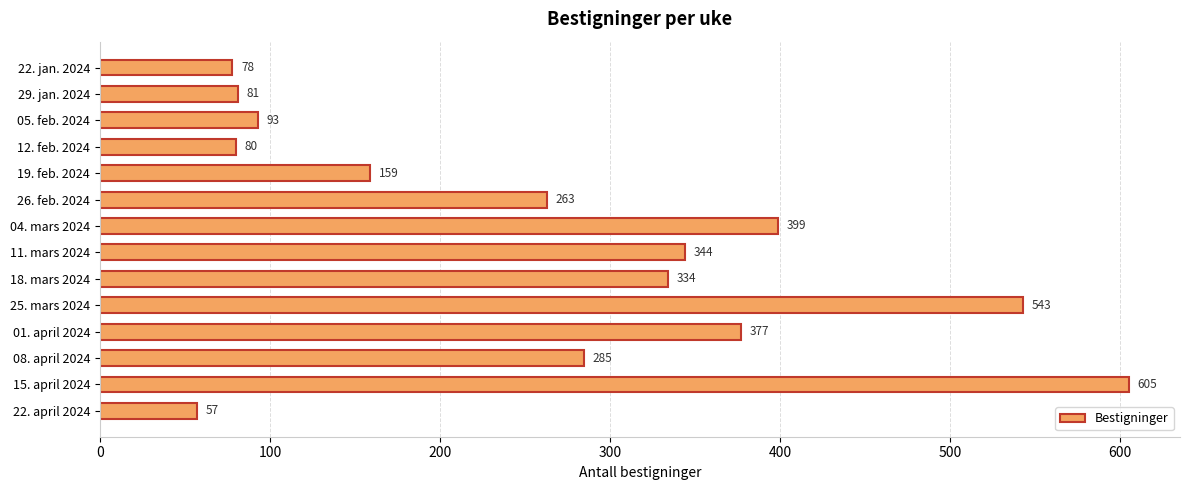

What is the minimum value shown in the chart?

57